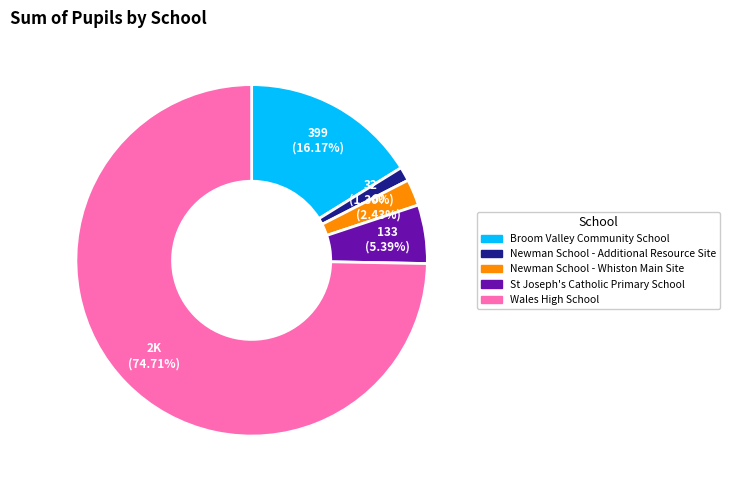

Count the number of slices in the pie.

5